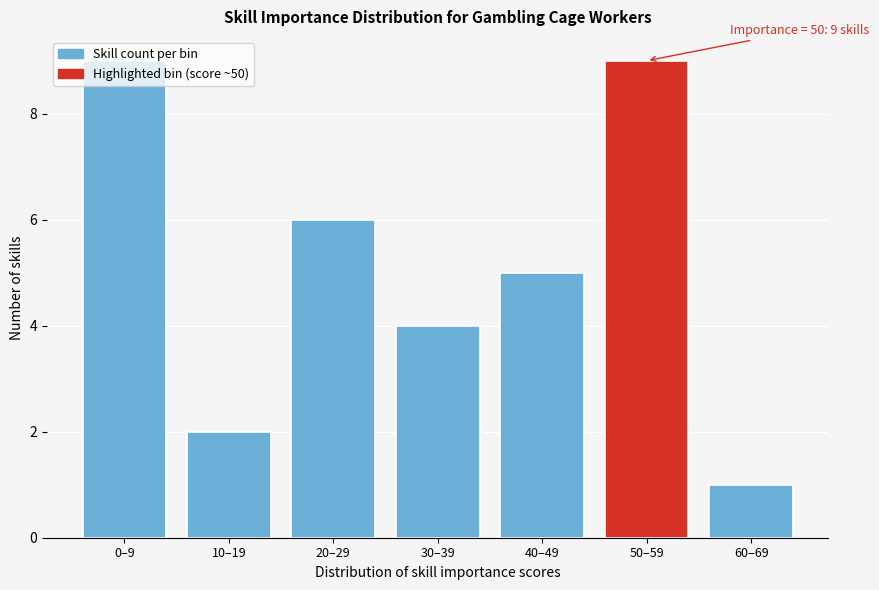

Which category has the lowest value across all series?

60–69